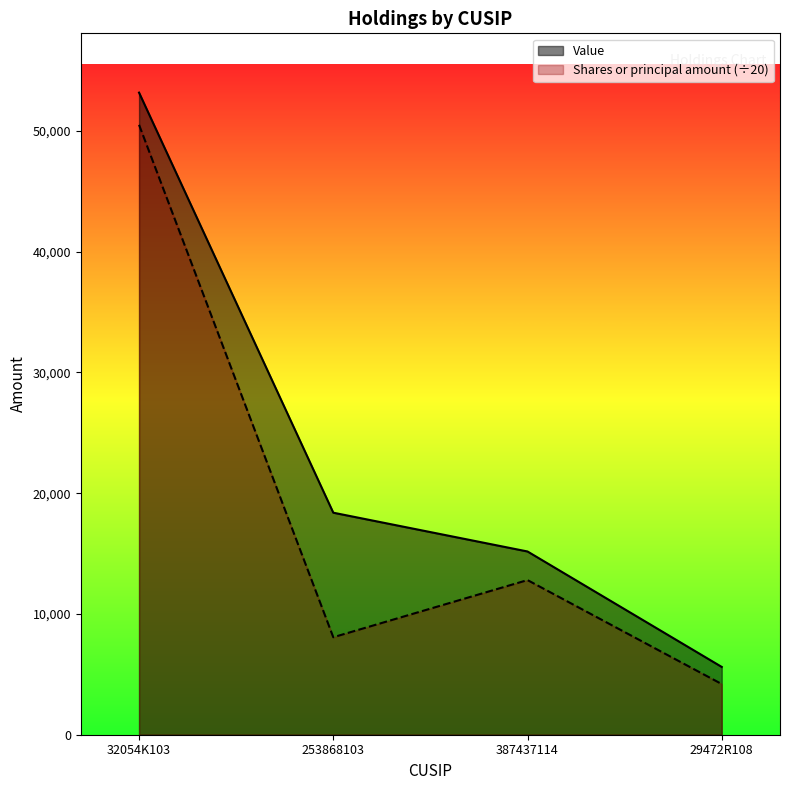

Where does the Value series first go above 18387?

32054K103